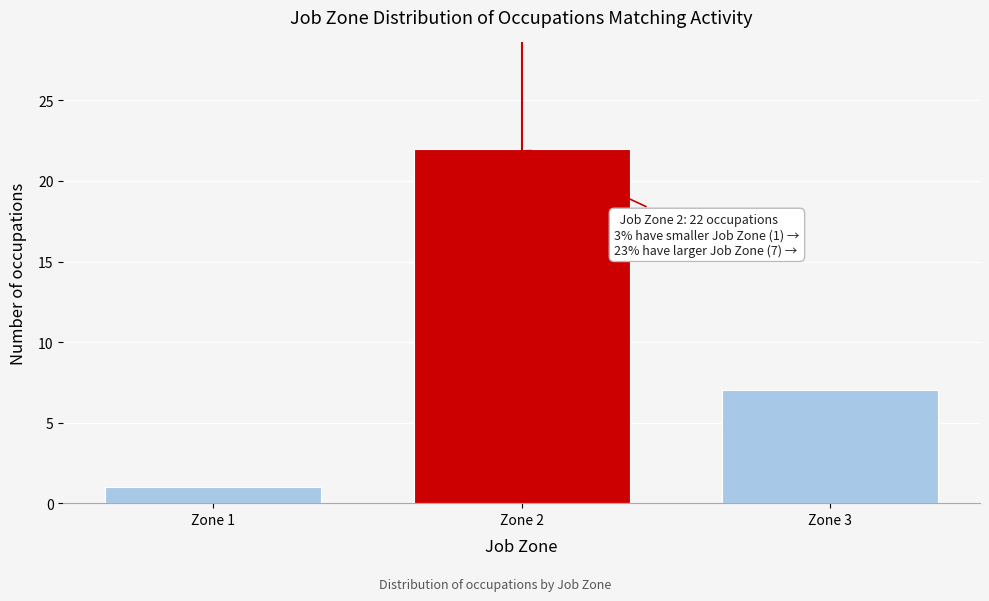

Reading left to right, what are all the values shown in this chart?

1	22	7